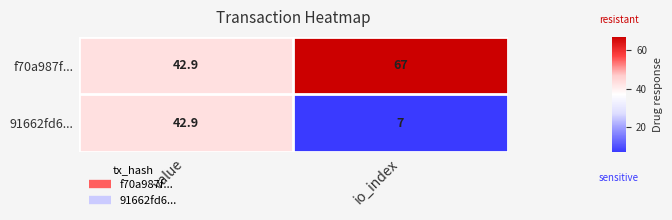

Rank the series by their maximum value, from lowest to highest.

91662fd6..., f70a987f...